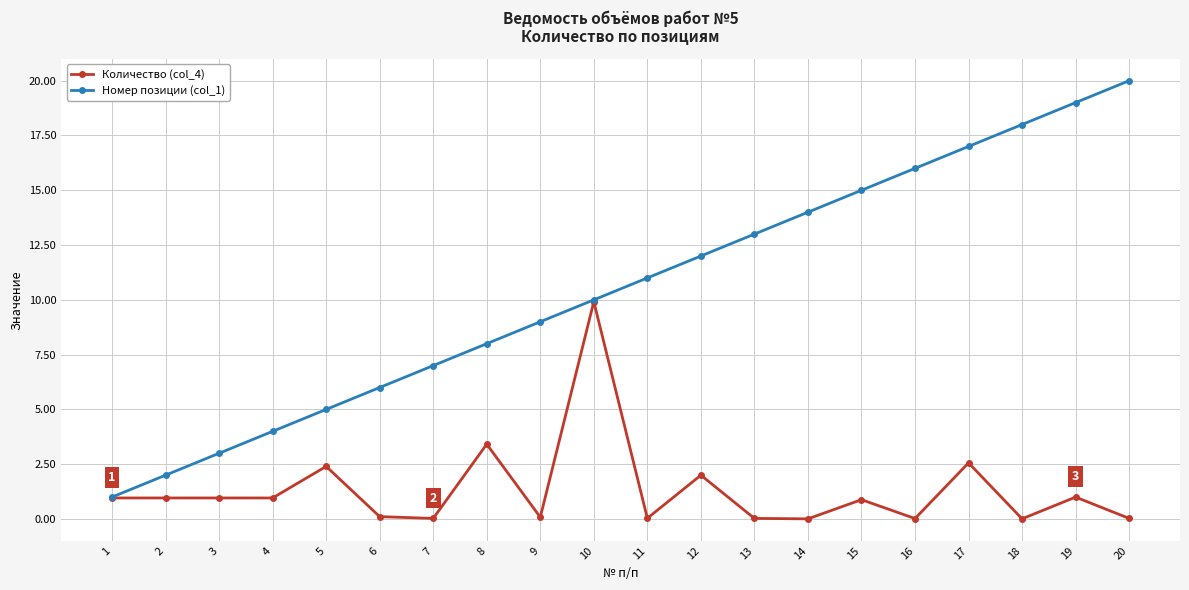

List the series in order of their peak value, highest first.

Номер позиции (col_1), Количество (col_4)